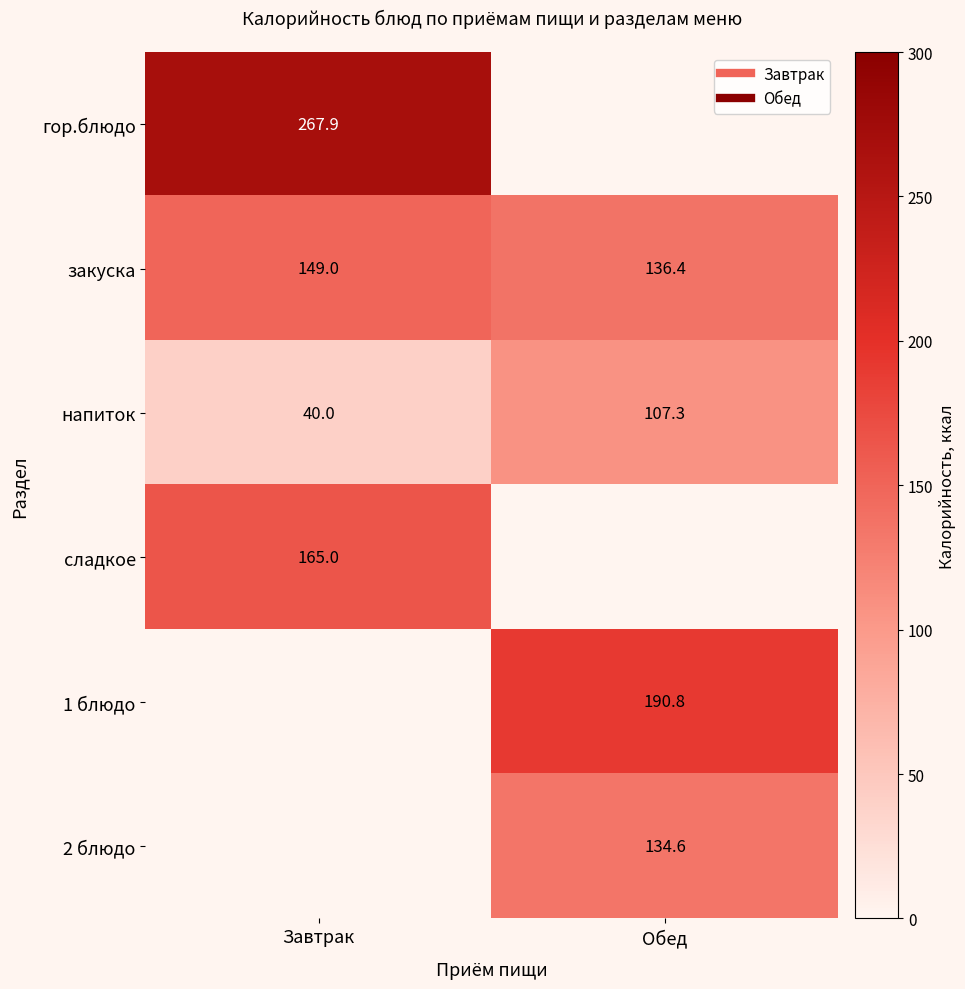

What is the difference between the maximum and minimum values in the сладкое series?

165.0